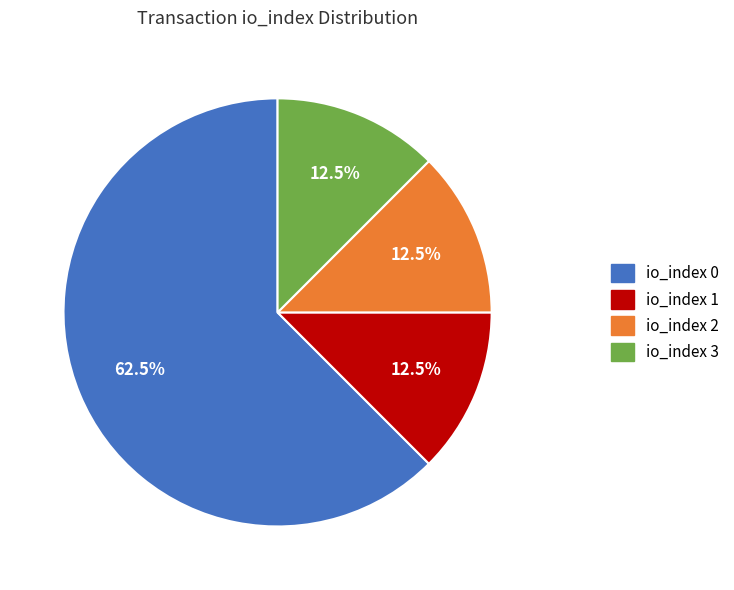

Between io_index 0 and io_index 2, which is larger?

io_index 0